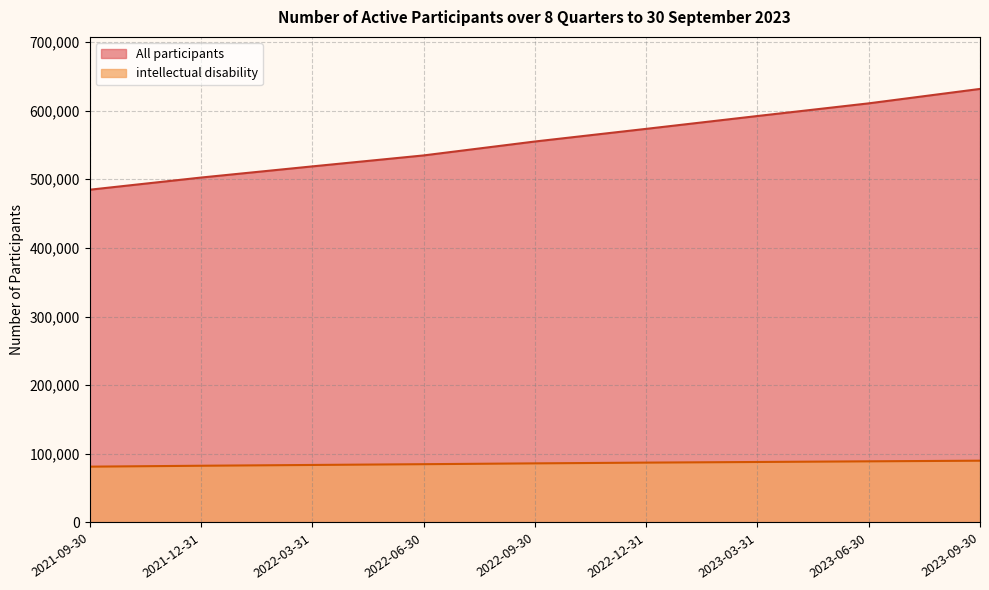

What is the highest value of the intellectual disability series?

90014